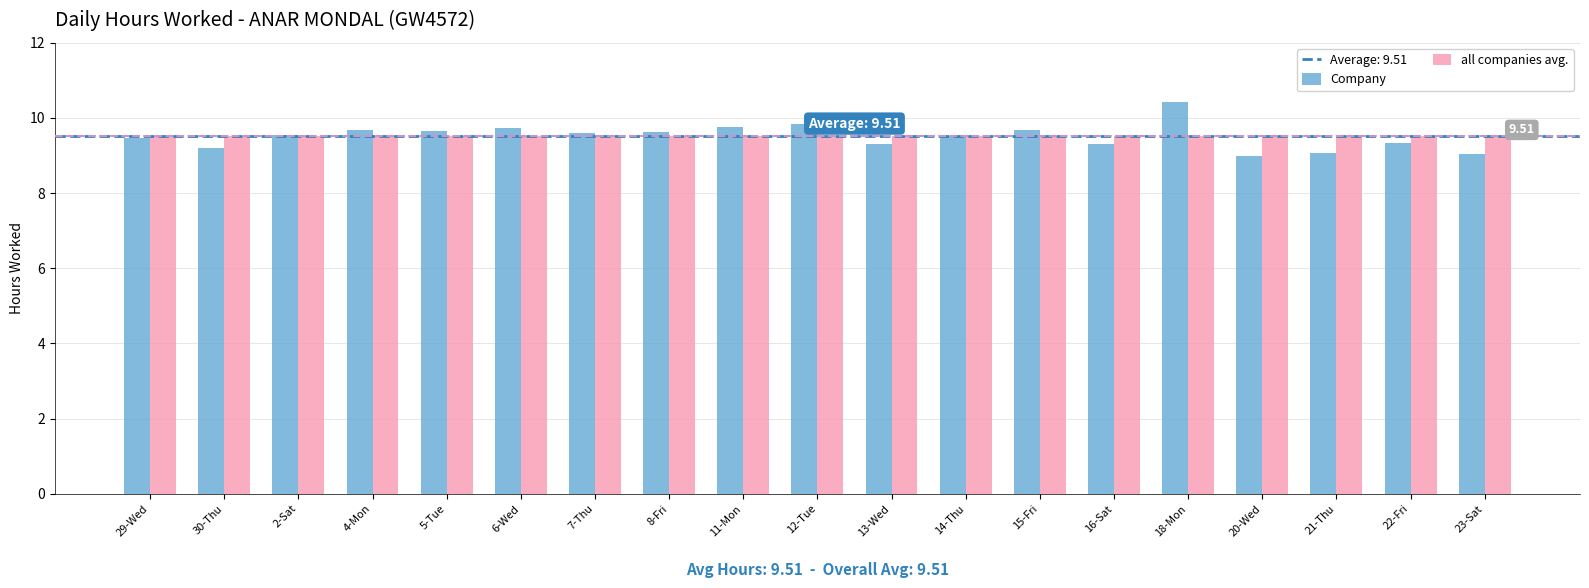

Are the bars grouped side by side (vs. stacked)?

Yes